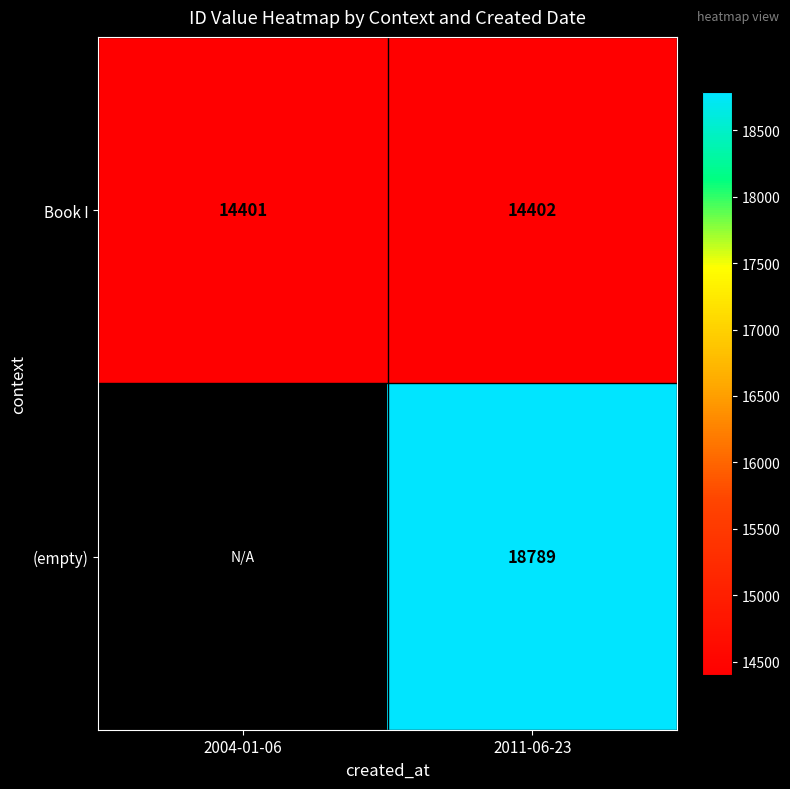

How many data points in Book I are less than 14402?

1